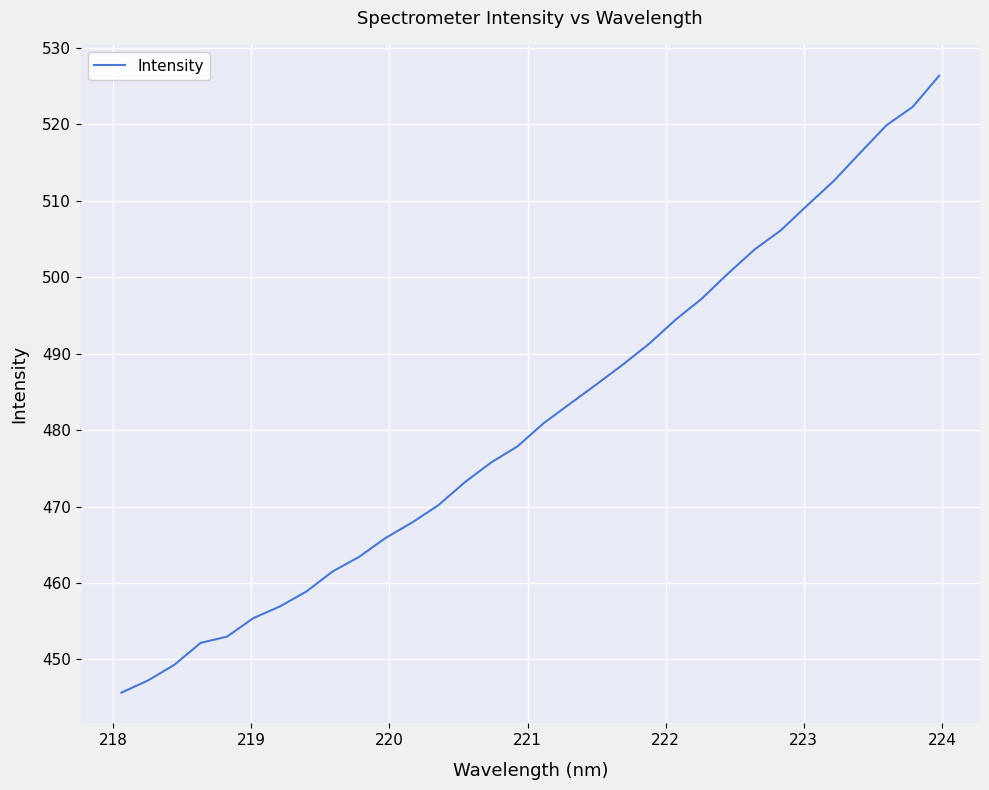

What is the minimum value shown in the chart?

445.7